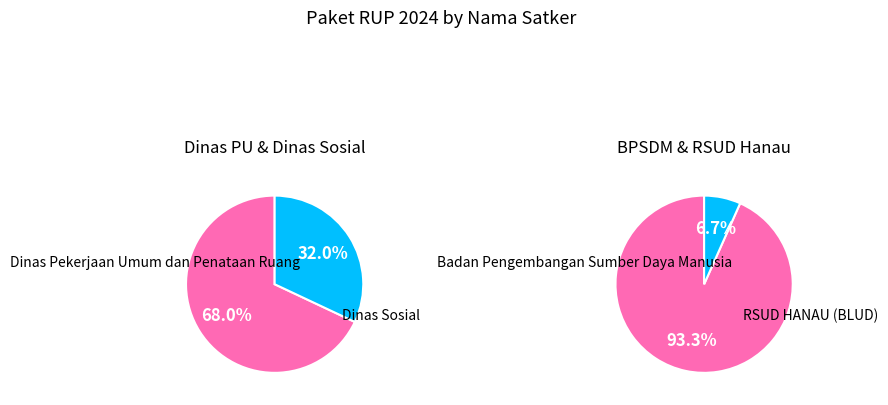

What is the majority slice?

Dinas Pekerjaan Umum dan Penataan Ruang